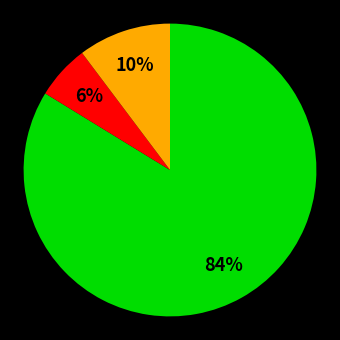

To the nearest percent, what is the average slice percentage?

33%